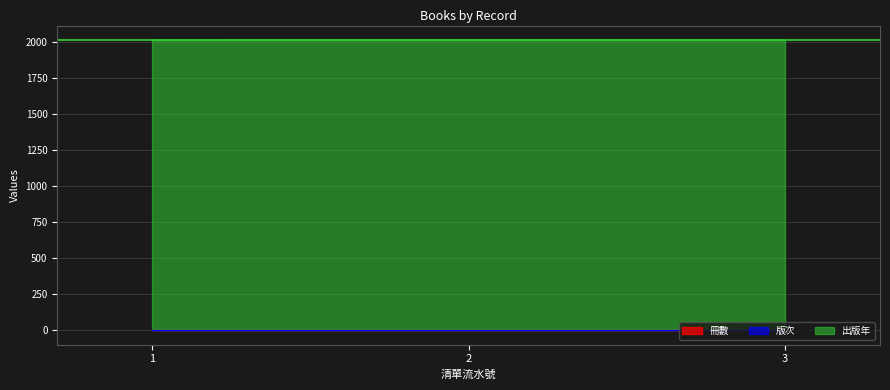

What is the value of the 版次 point at the 3rd from the left?

1